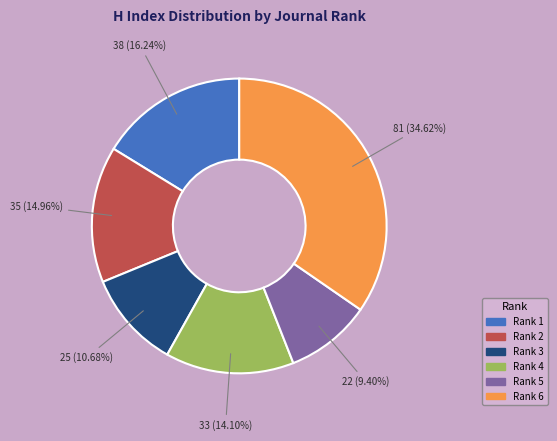

How many segments does this pie chart have?

6